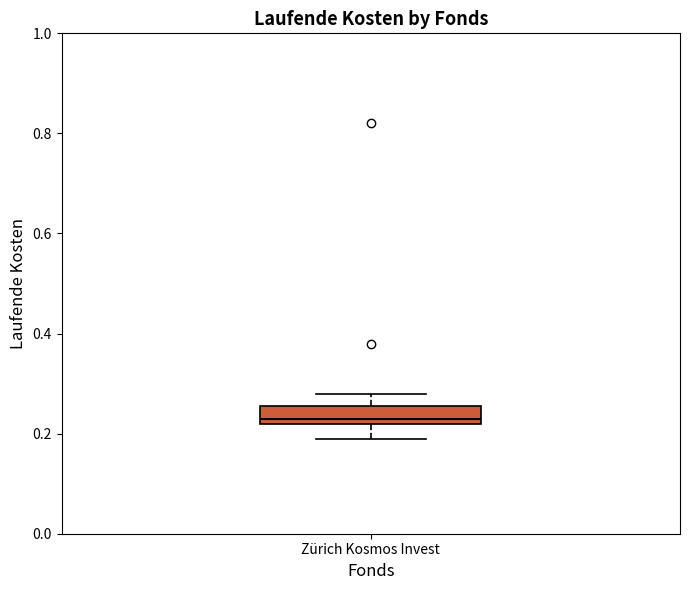

Transcribe this box plot: give where the median line is, the range the box spans, and where the two whiskers end, as read against the y-axis. The values are not printed on the chart, so give them approximately, as read against the axis.

median 0.24, box 0.22 to 0.26, whiskers 0.20 to 0.28